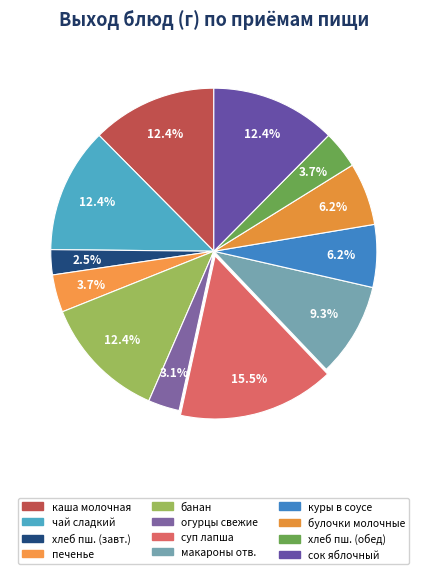

To the nearest percent, what is the difference between the largest and smallest slice percentages?

13%